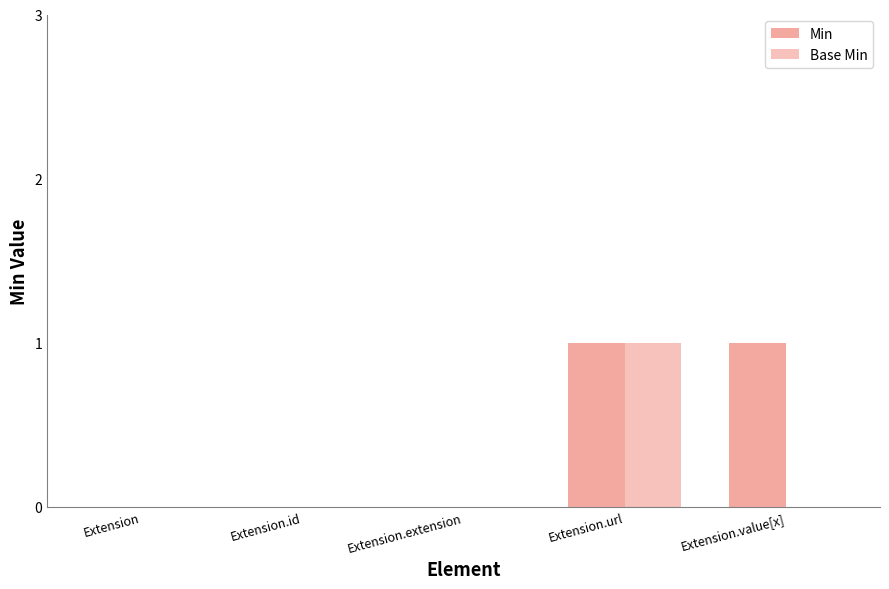

Rank the series at Extension.id from highest to lowest value.

Min, Base Min